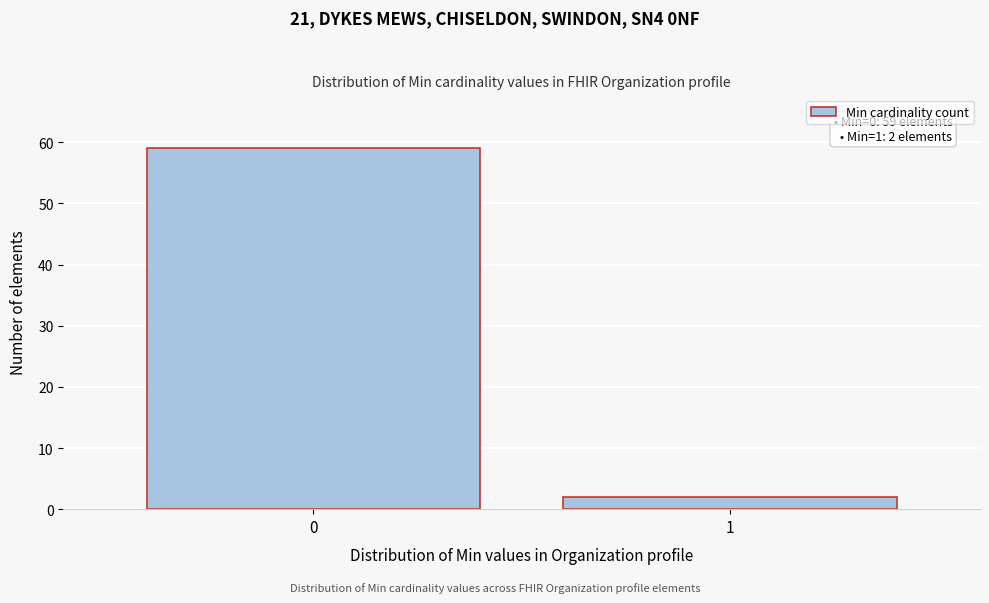

Reading left to right, extract all data points from this chart.

59	2